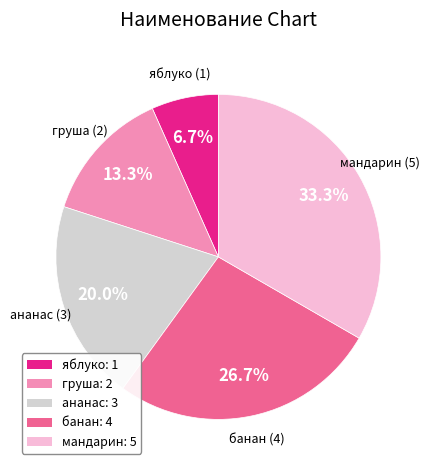

Which category has the biggest portion of the pie?

мандарин